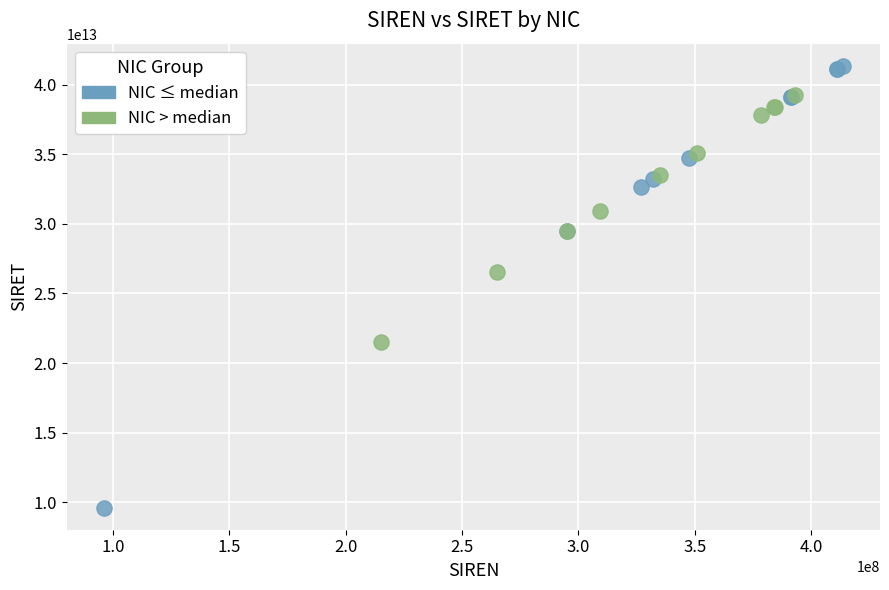

Which series contains the lowest Y value?

NIC ≤ median